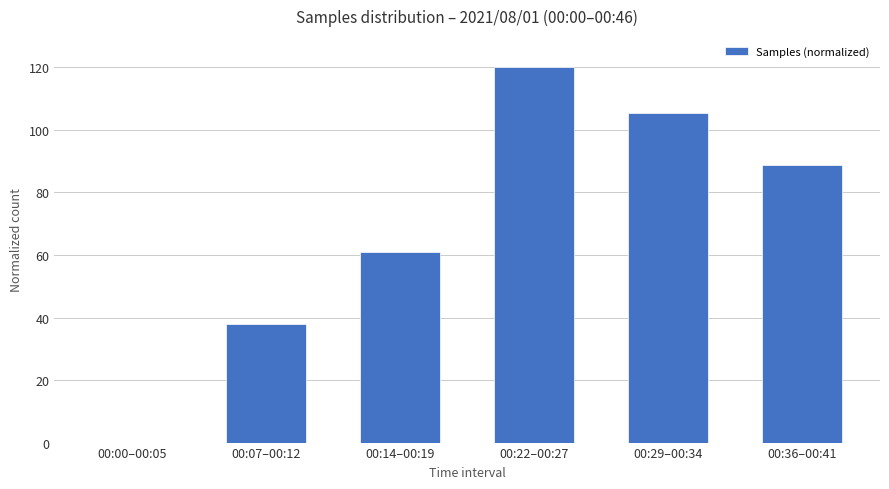

Between 00:36–00:41 and 00:22–00:27, which is larger?

00:22–00:27